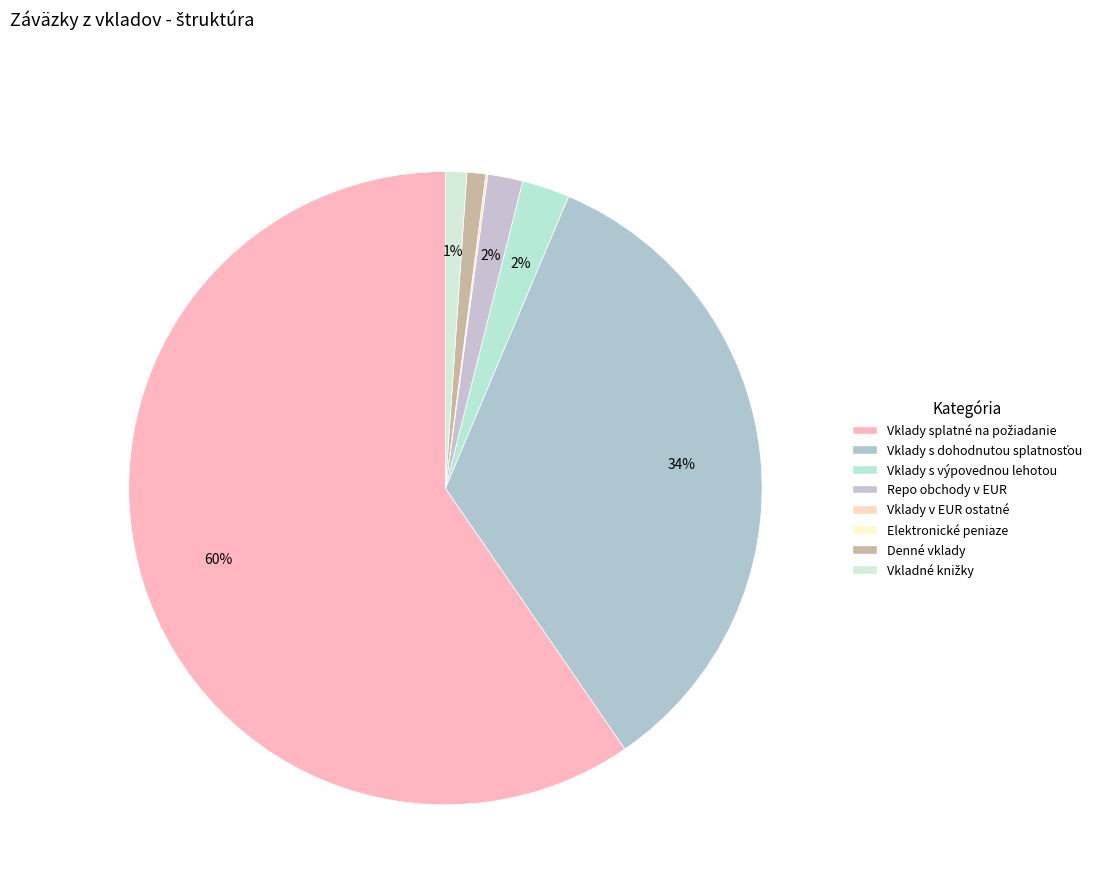

How much of the chart is everything except Vklady s výpovednou lehotou?

97.6%